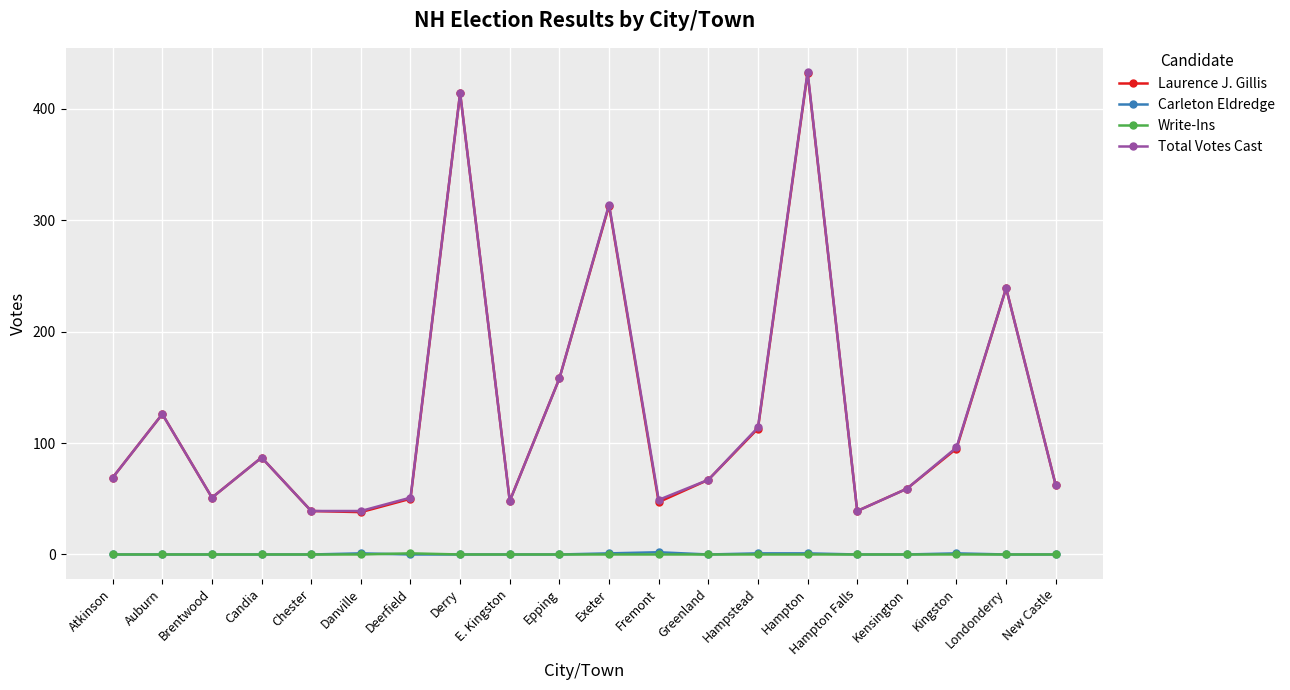

Is the value of Write-Ins at Fremont greater than the value of Total Votes Cast at Hampton Falls?

No